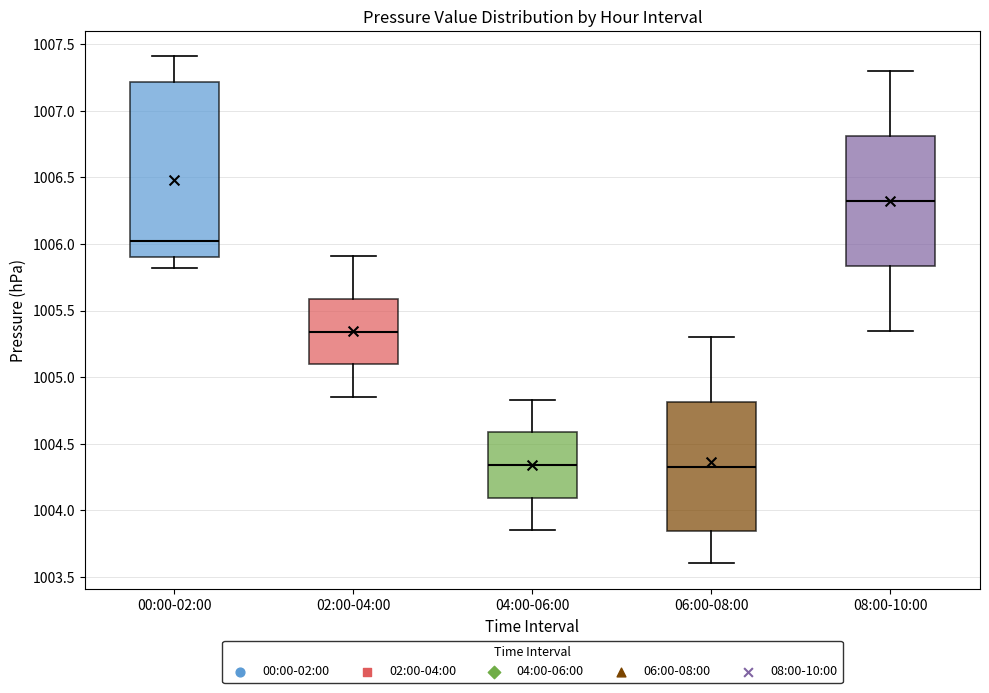

Where is the upper edge of the box for 00:00-02:00 on the y-axis? The values are not printed on the chart, so give them approximately, as read against the axis.

1007.20